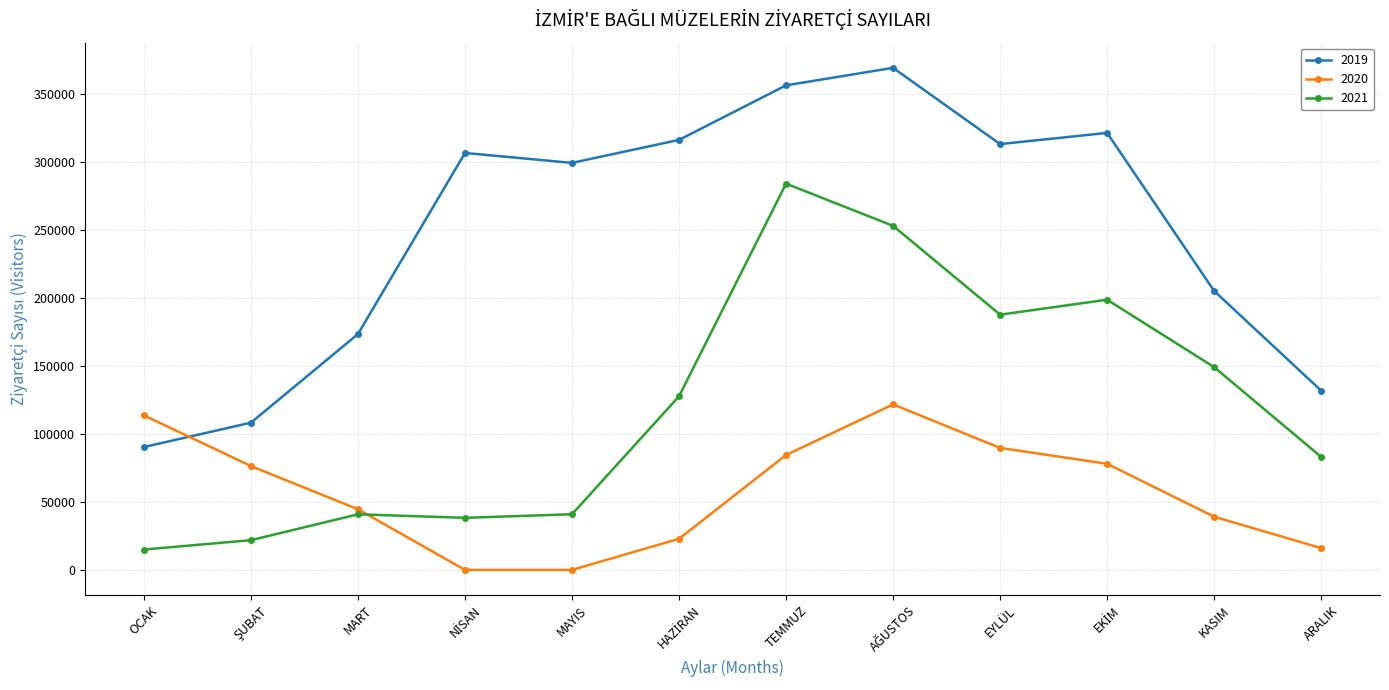

What is the difference between the highest and lowest values at ARALIK?

115871